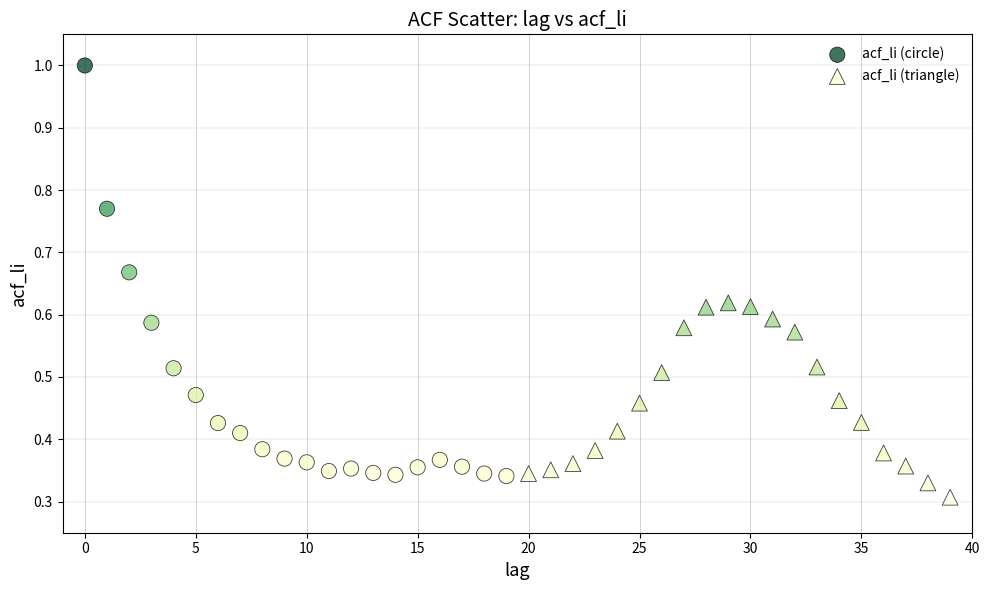

What are all the series names shown in the legend?

acf_li (circle), acf_li (triangle)